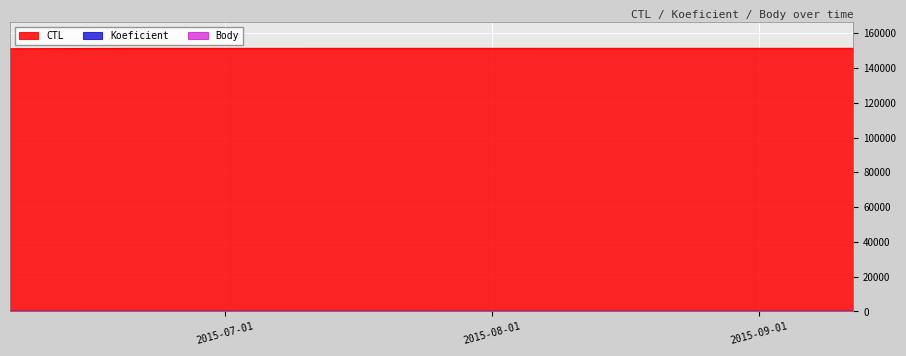

How many Body values are between 7 and 12?

4